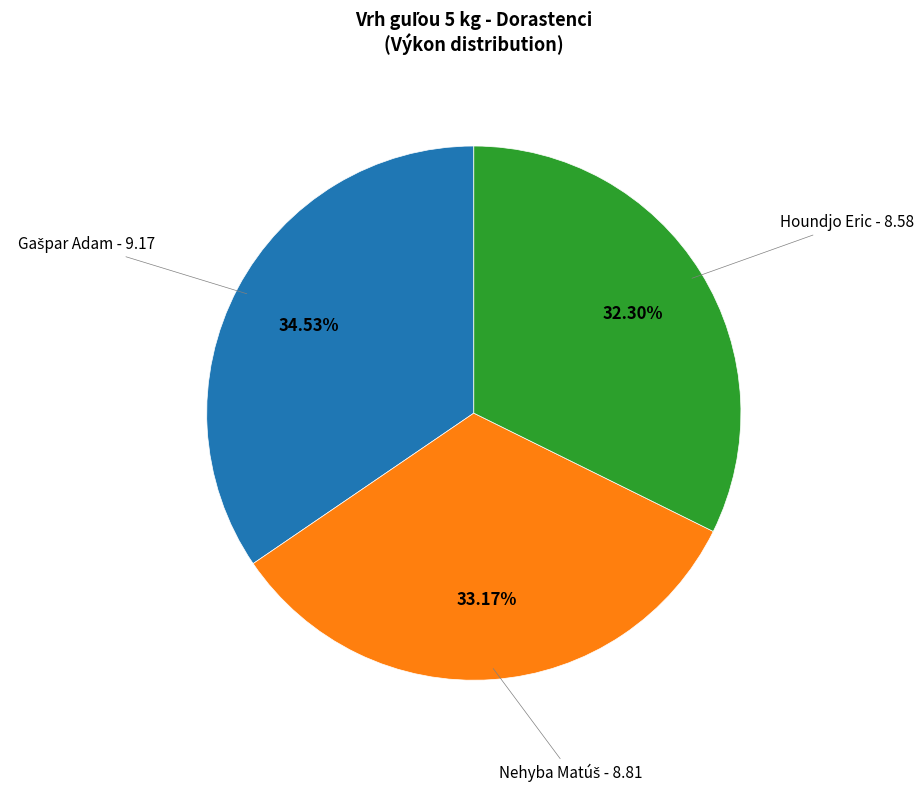

Does any single category account for the majority?

No